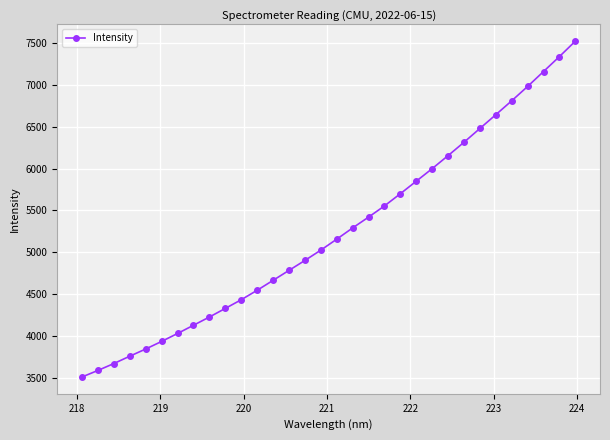

What is the maximum value shown in the chart?

7522.6